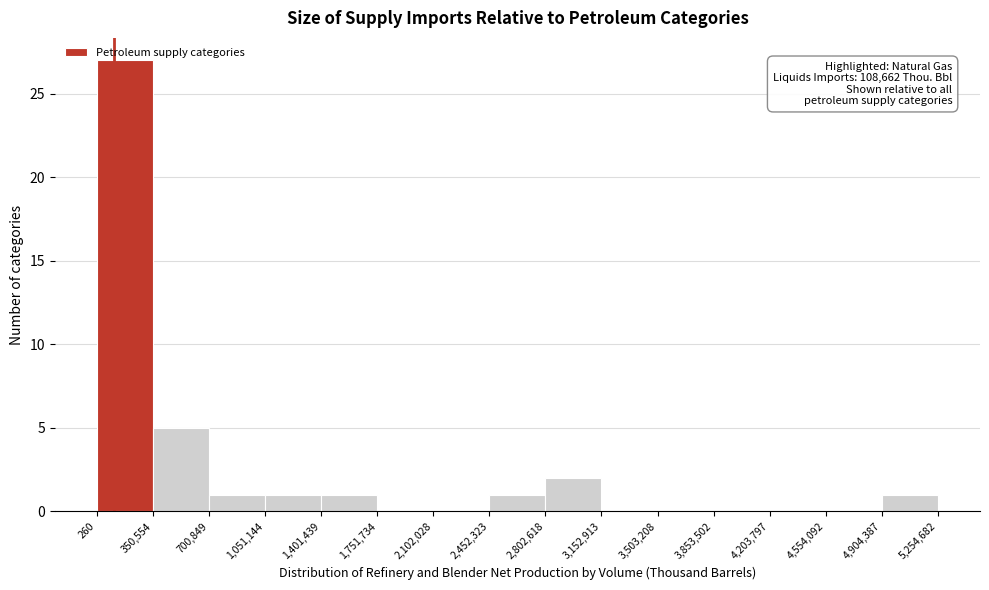

Over which range of the x-axis is the bar tallest?

260 to 350,554